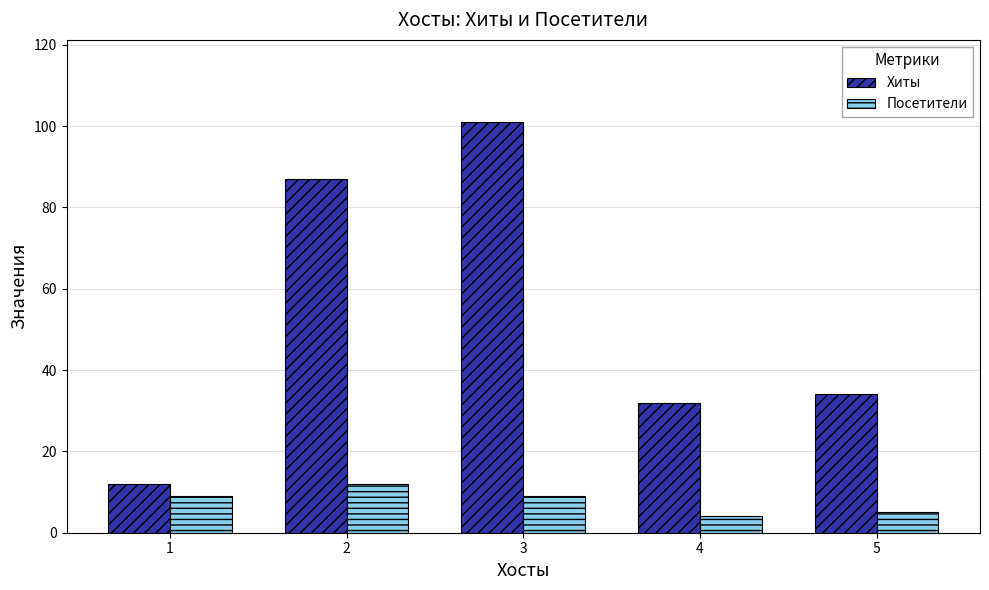

What is the average value of the Посетители series?

8